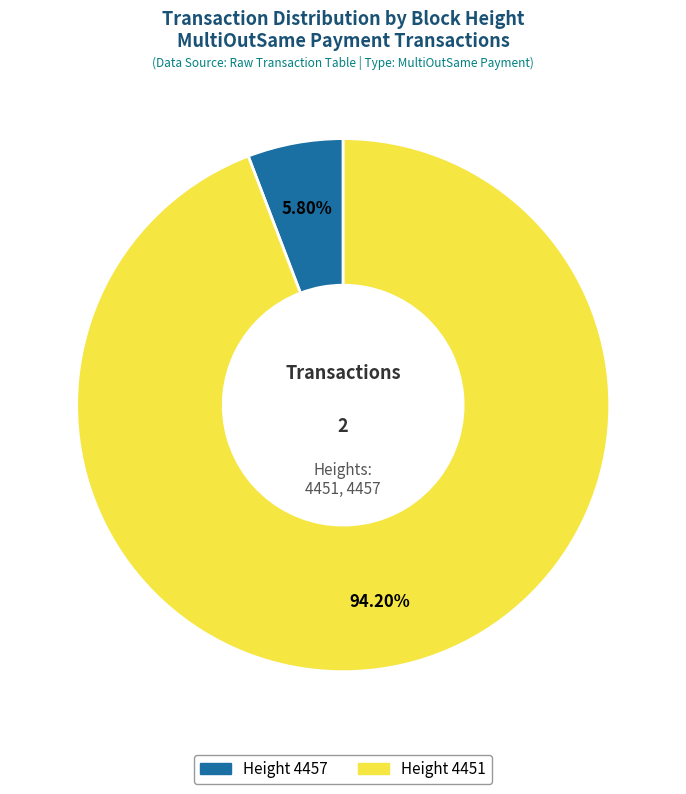

Is there a majority slice in this chart?

Yes